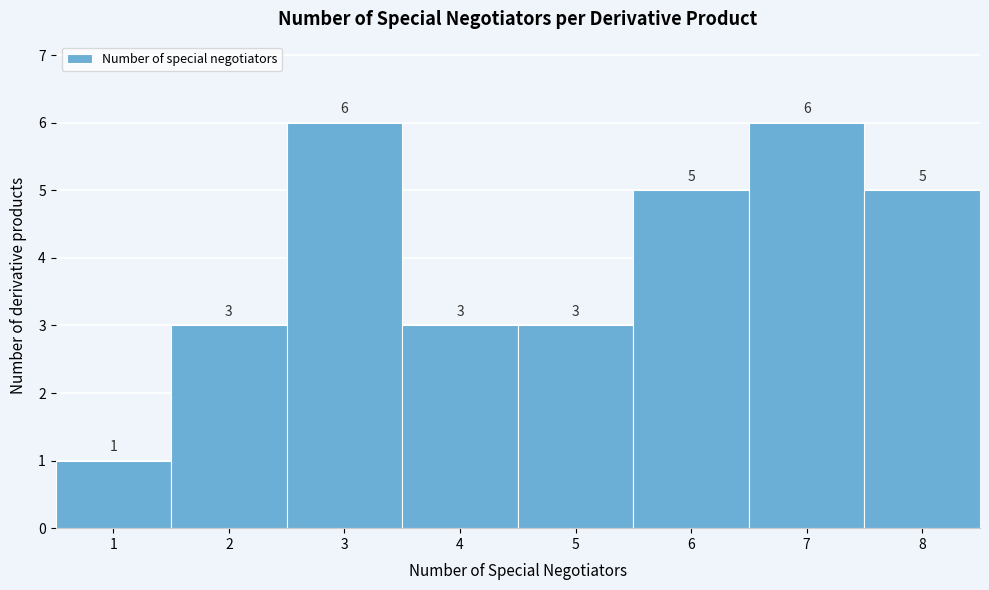

Reading left to right, transcribe this chart: for each bar, give the range it covers on the x-axis and its height.

0.5 to 1.5: 1
1.5 to 2.5: 3
2.5 to 3.5: 6
3.5 to 4.5: 3
4.5 to 5.5: 3
5.5 to 6.5: 5
6.5 to 7.5: 6
7.5 to 8.5: 5